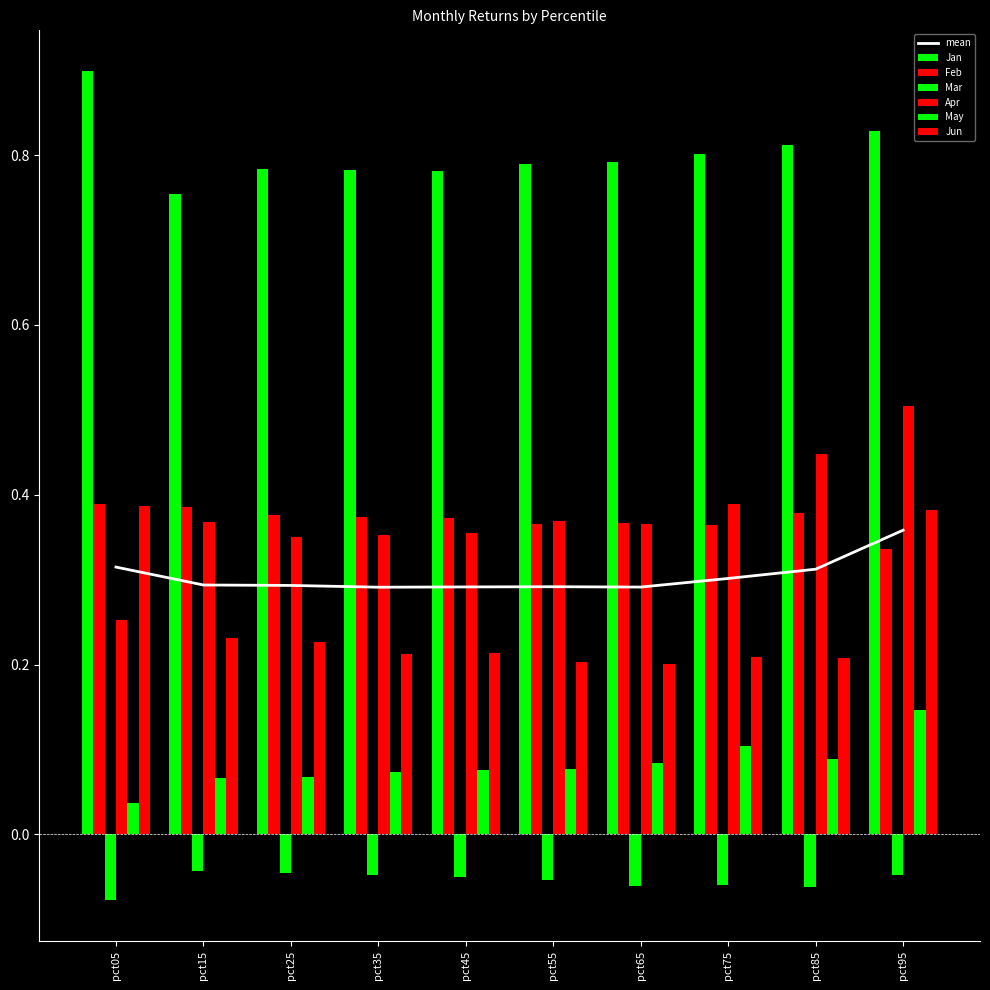

Which category has the lowest value across all series?

pct05